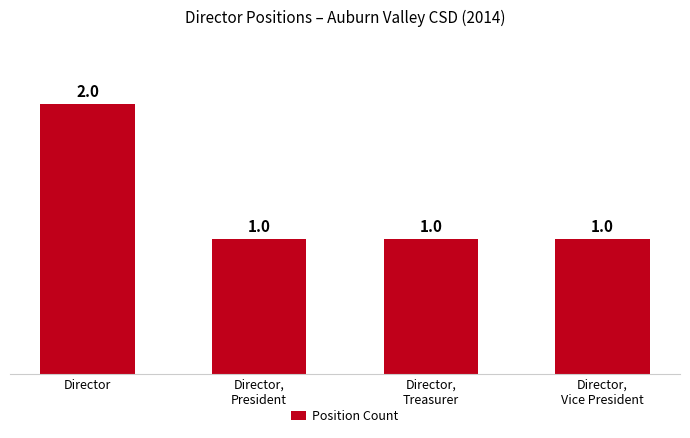

How many data points are above 1?

1